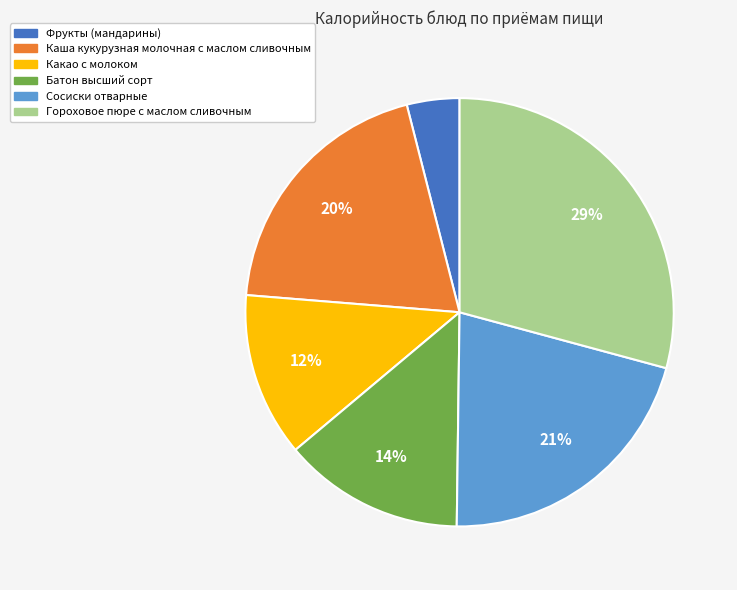

Between Сосиски отварные and Фрукты (мандарины), which is larger?

Сосиски отварные